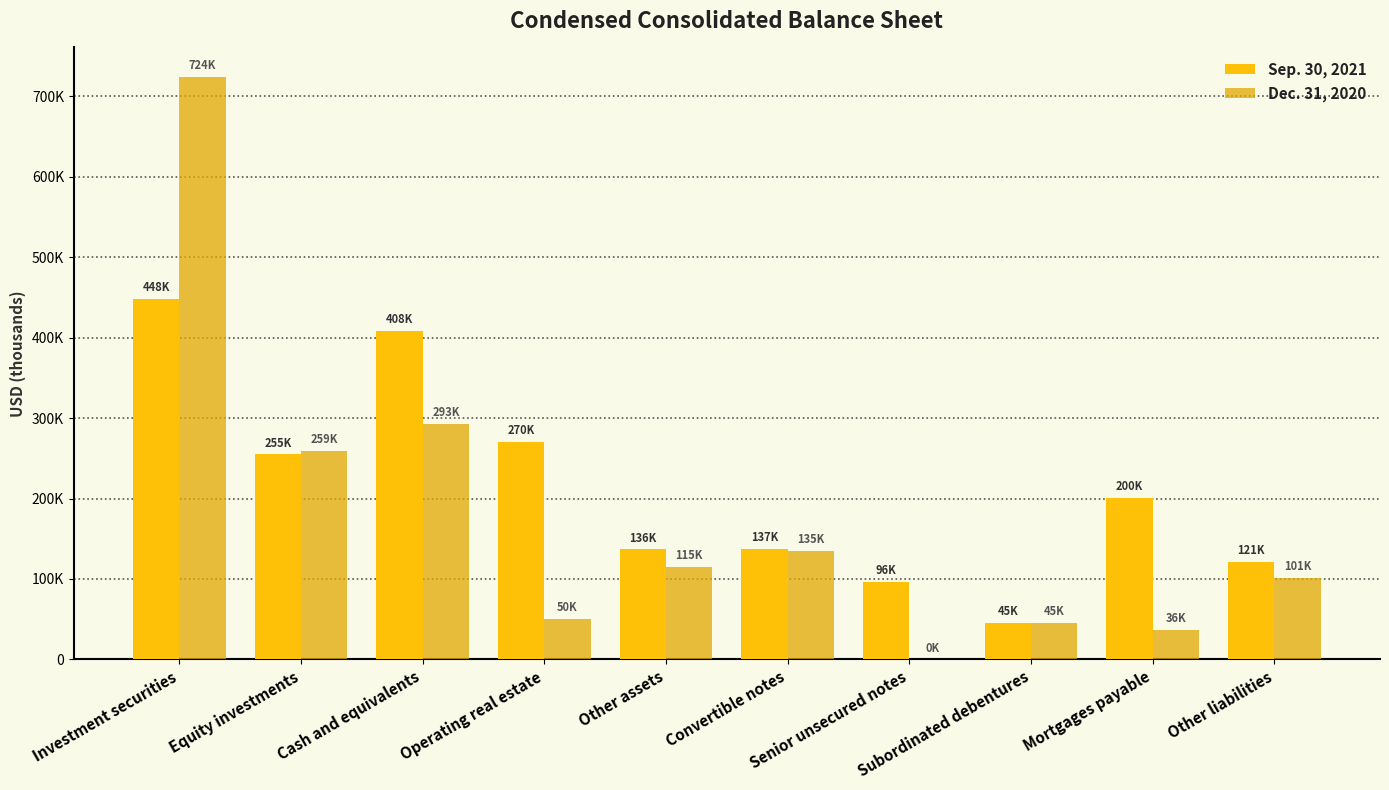

What are all the series names shown in the legend?

Sep. 30, 2021, Dec. 31, 2020